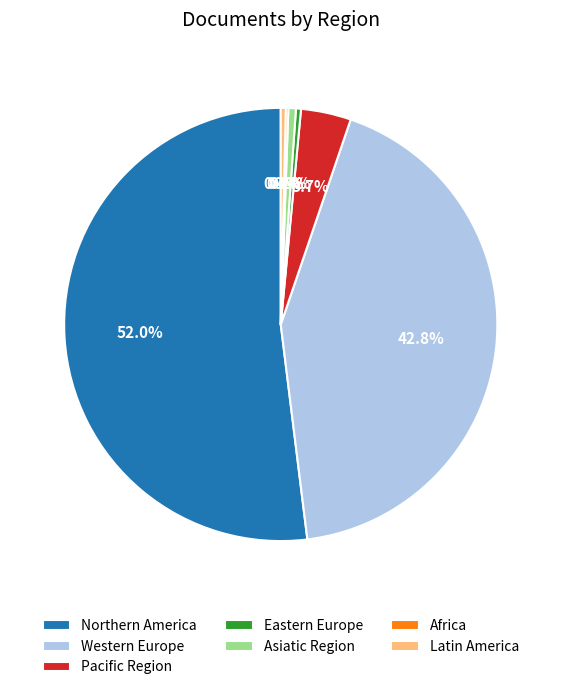

Which slice represents more than half of the pie?

Northern America